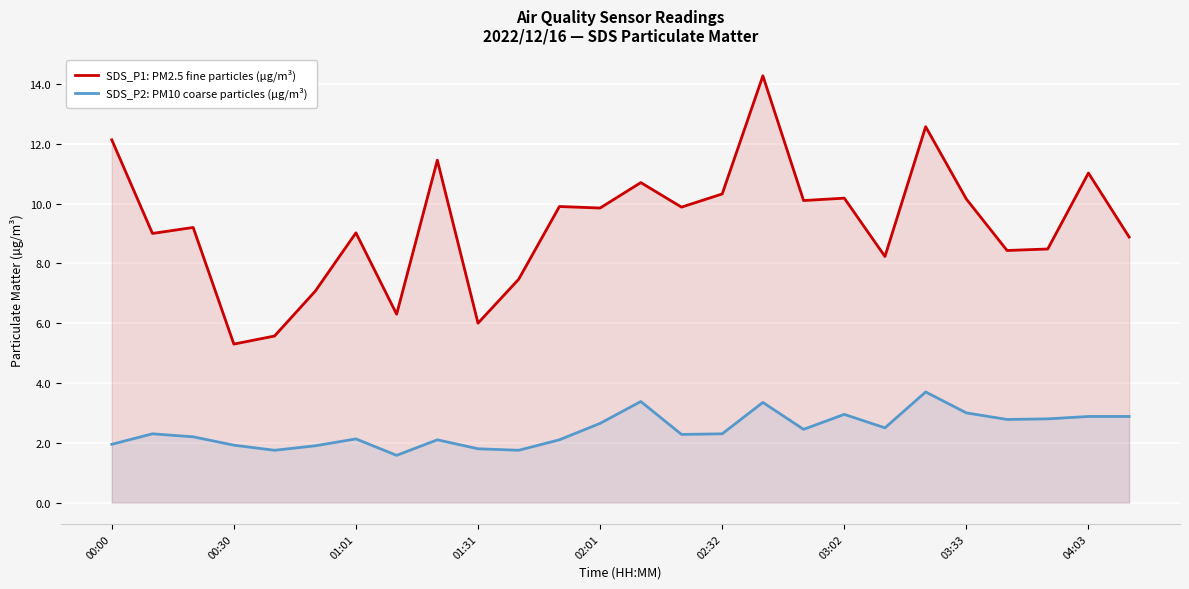

What is the maximum value for SDS_P1: PM2.5 fine particles (µg/m³)?

14.3